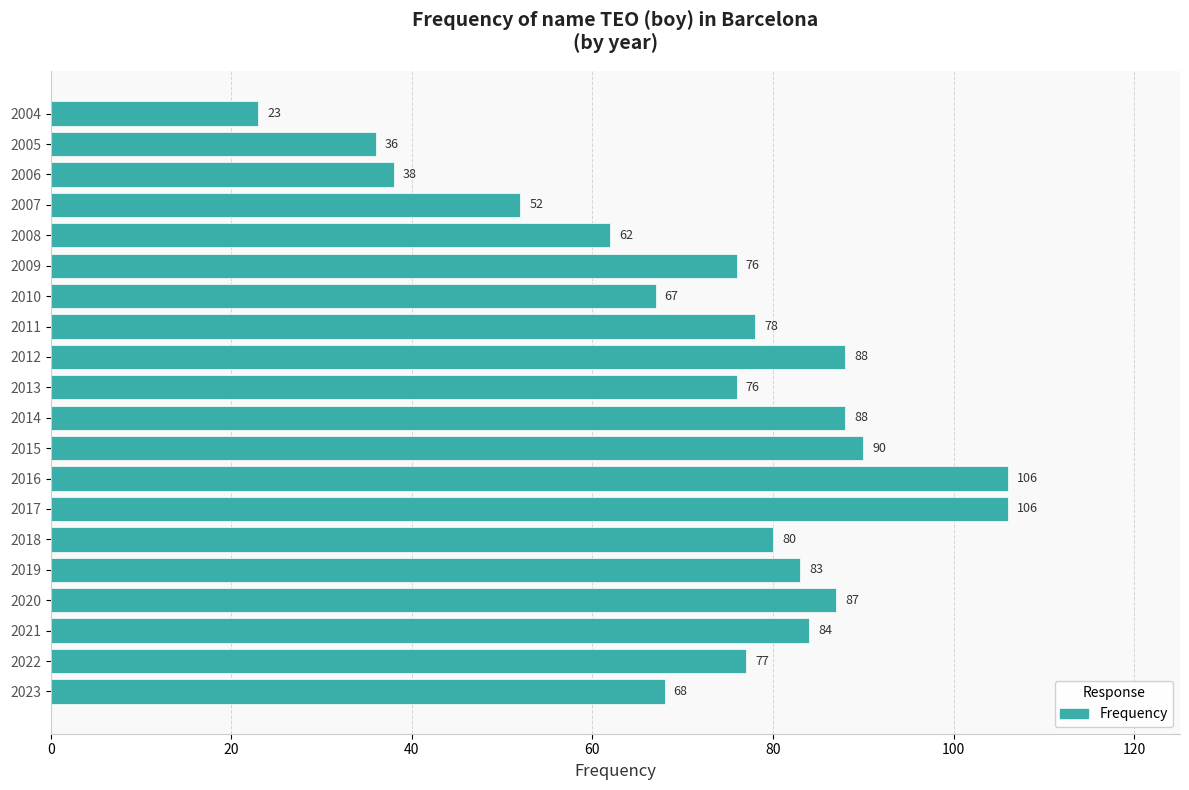

Reading top to bottom, list all the values displayed in this chart.

2004=23	2005=36	2006=38	2007=52	2008=62	2009=76	2010=67	2011=78	2012=88	2013=76	2014=88	2015=90	2016=106	2017=106	2018=80	2019=83	2020=87	2021=84	2022=77	2023=68